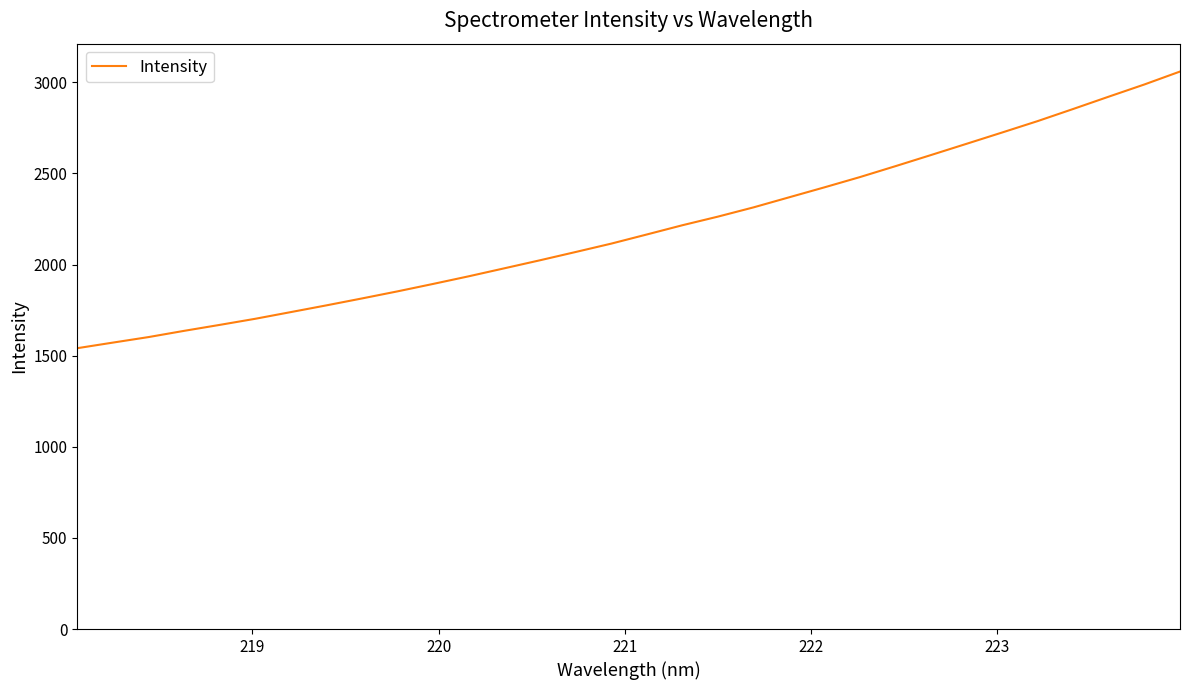

What is the smallest value displayed?

1541.1